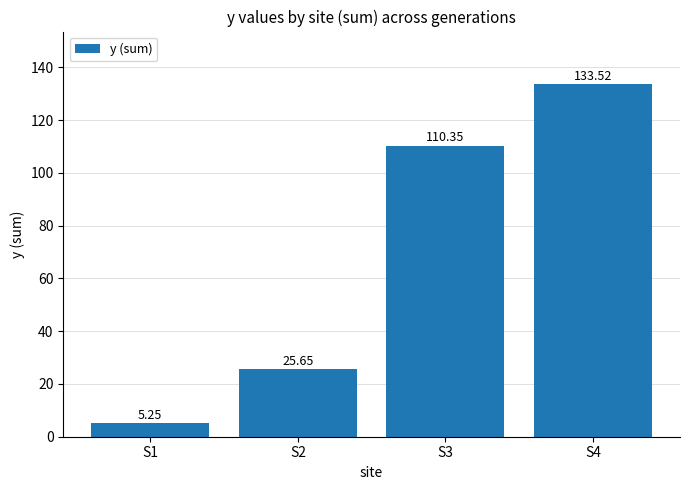

What is the average value?

68.7